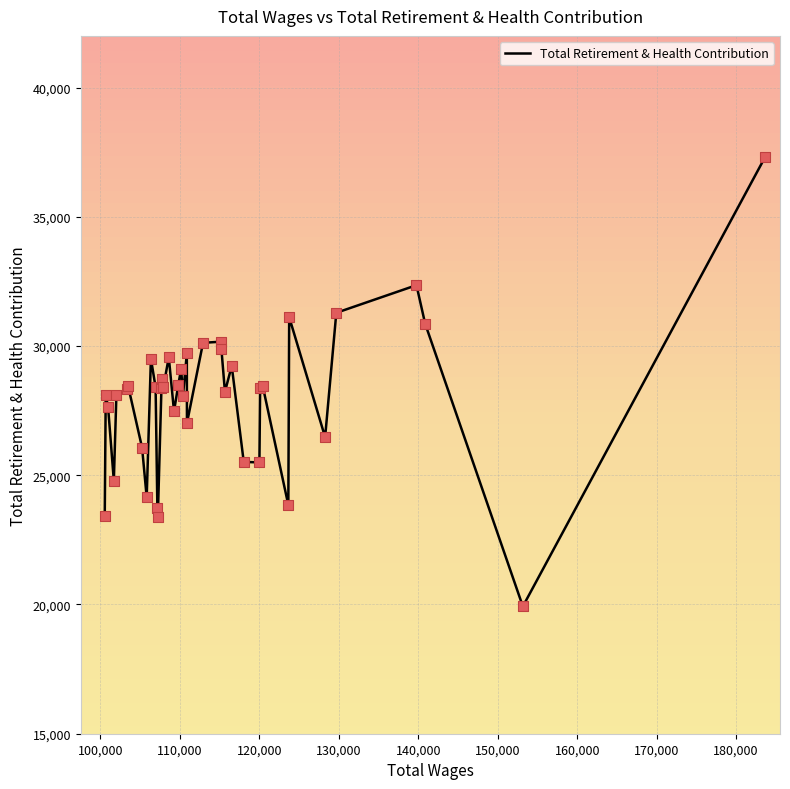

What is the difference between the maximum and minimum values?

17406